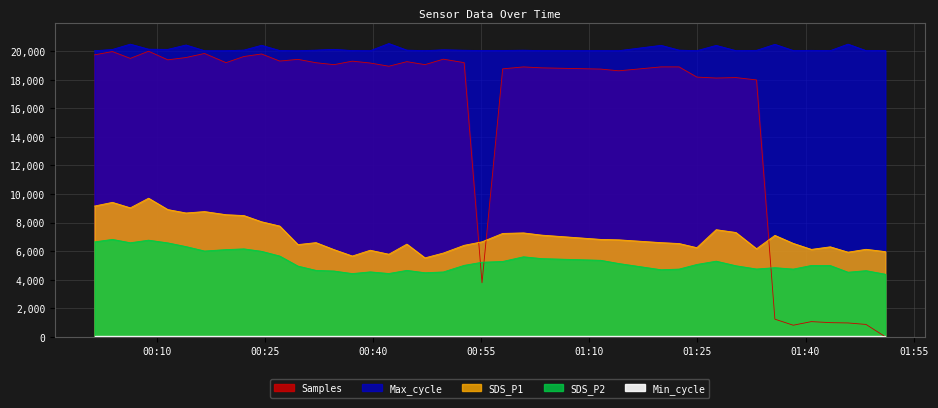

Is the value of Max_cycle at 18 greater than the value of Samples at 39?

Yes